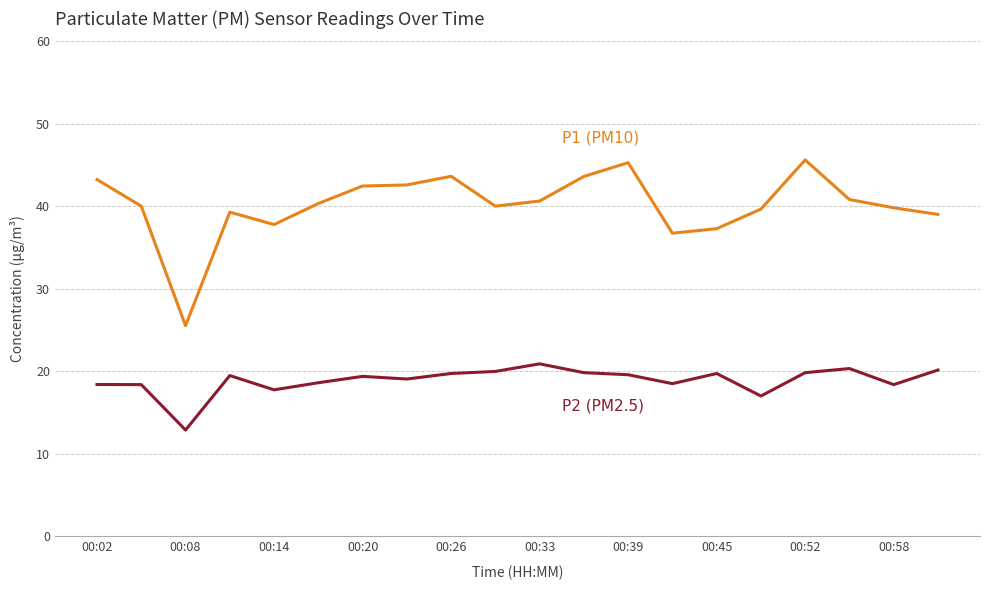

What is the maximum value shown in the chart?

45.6